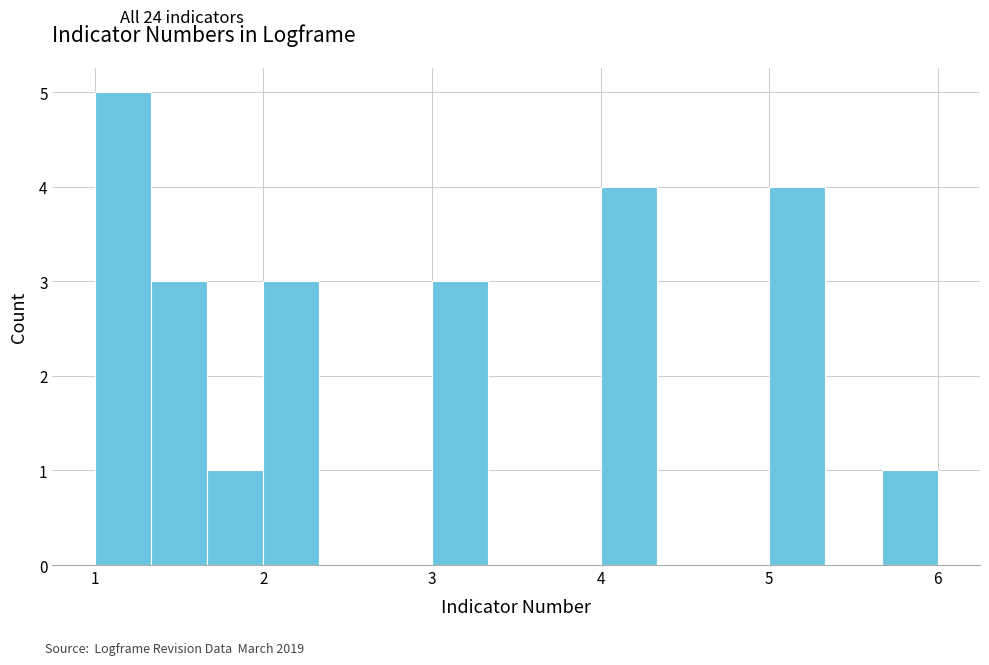

Around what value on the x-axis is the tallest bar? Give the approximate position of its centre, as read against the axis.

1.2